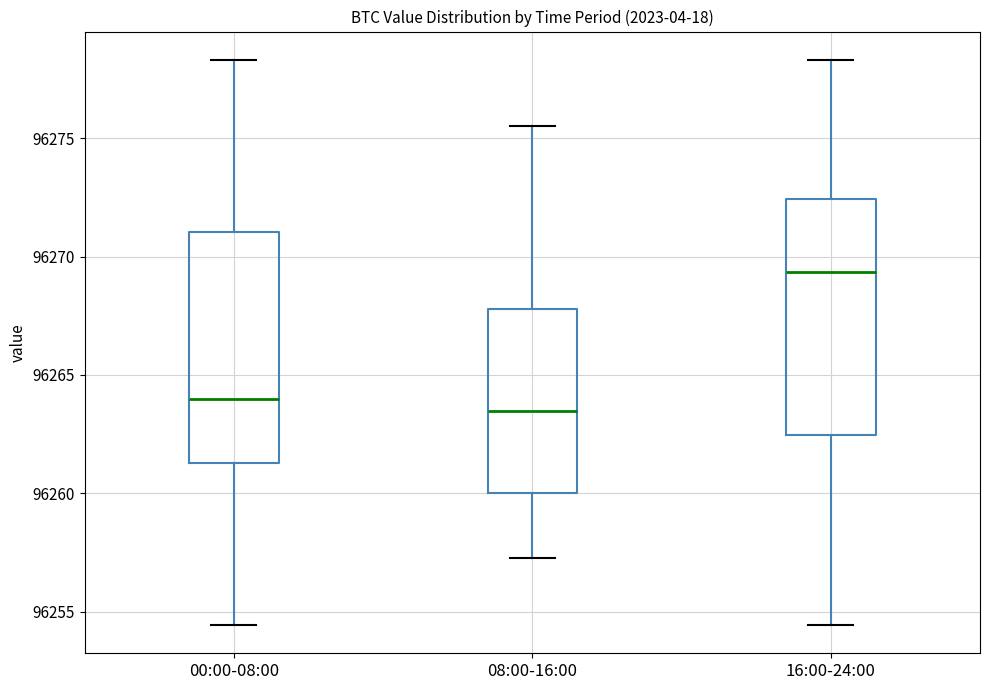

Where does the median line of the box for 08:00-16:00 sit on the y-axis? The values are not printed on the chart, so give them approximately, as read against the axis.

96263.5